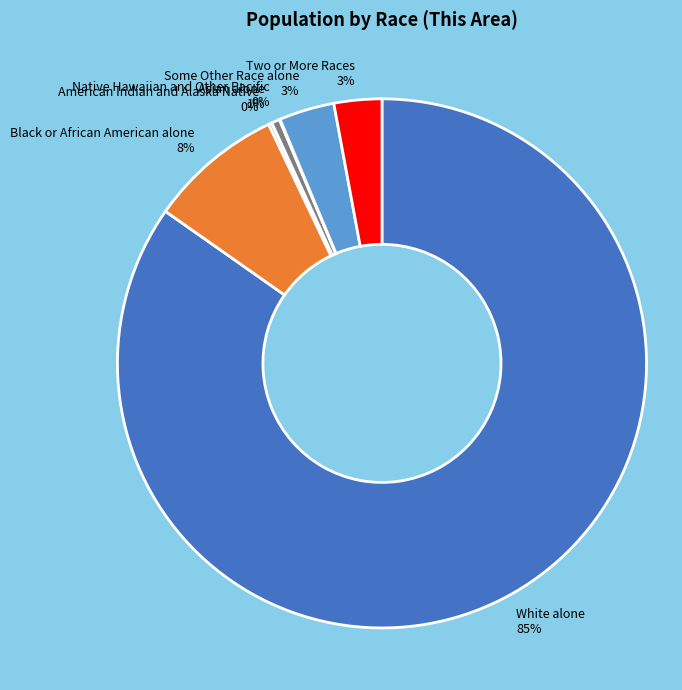

Is there any slice that represents more than half of the pie?

Yes